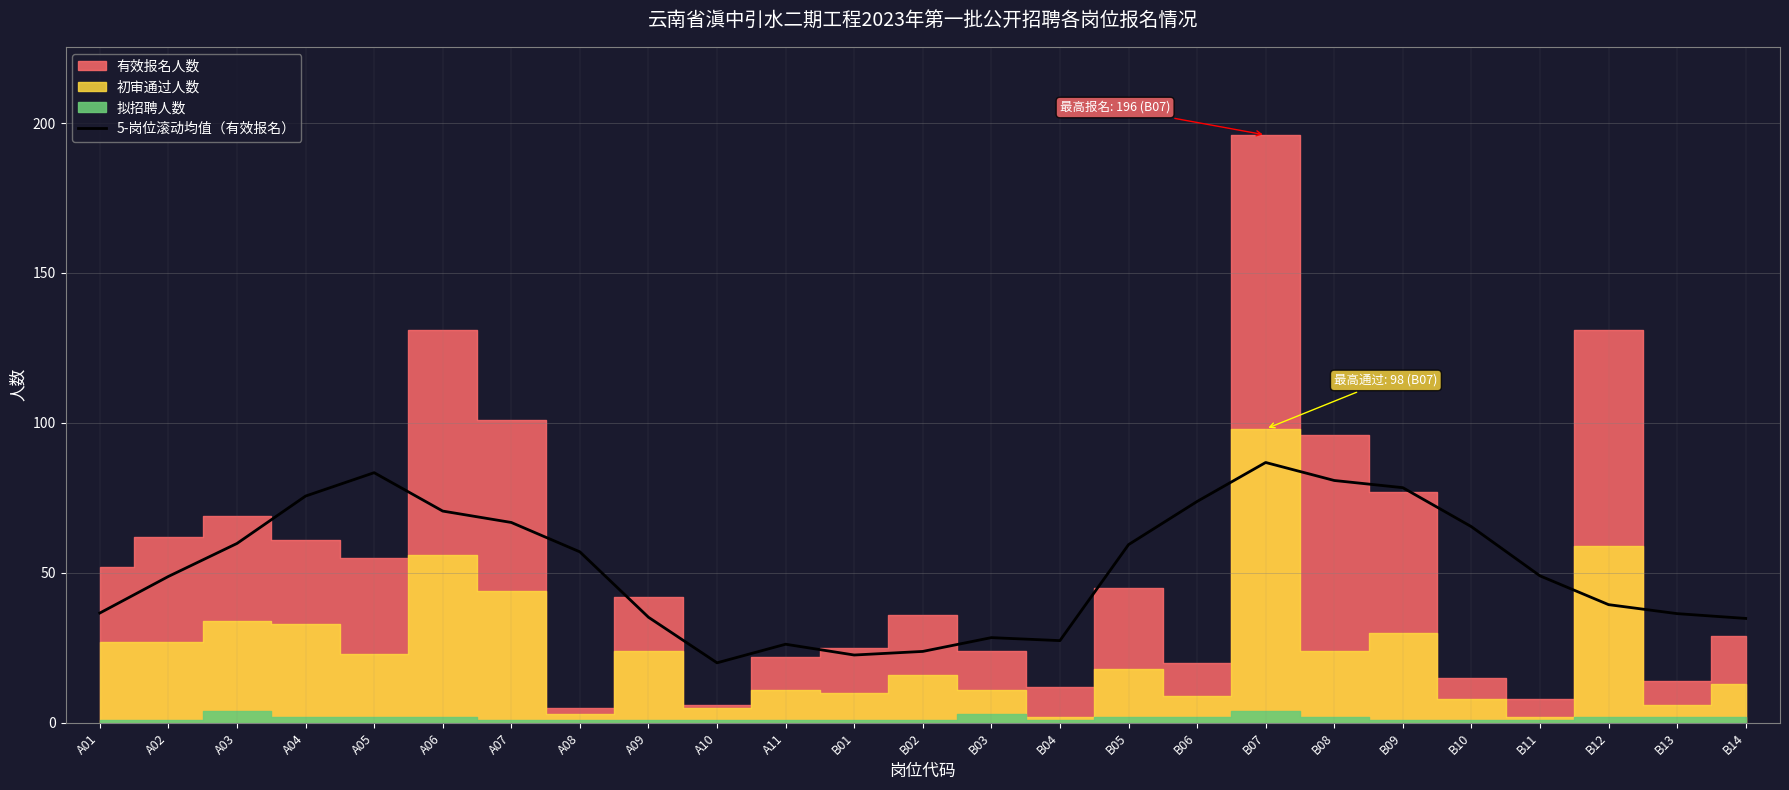

What is the difference between the maximum and minimum values?

66.8